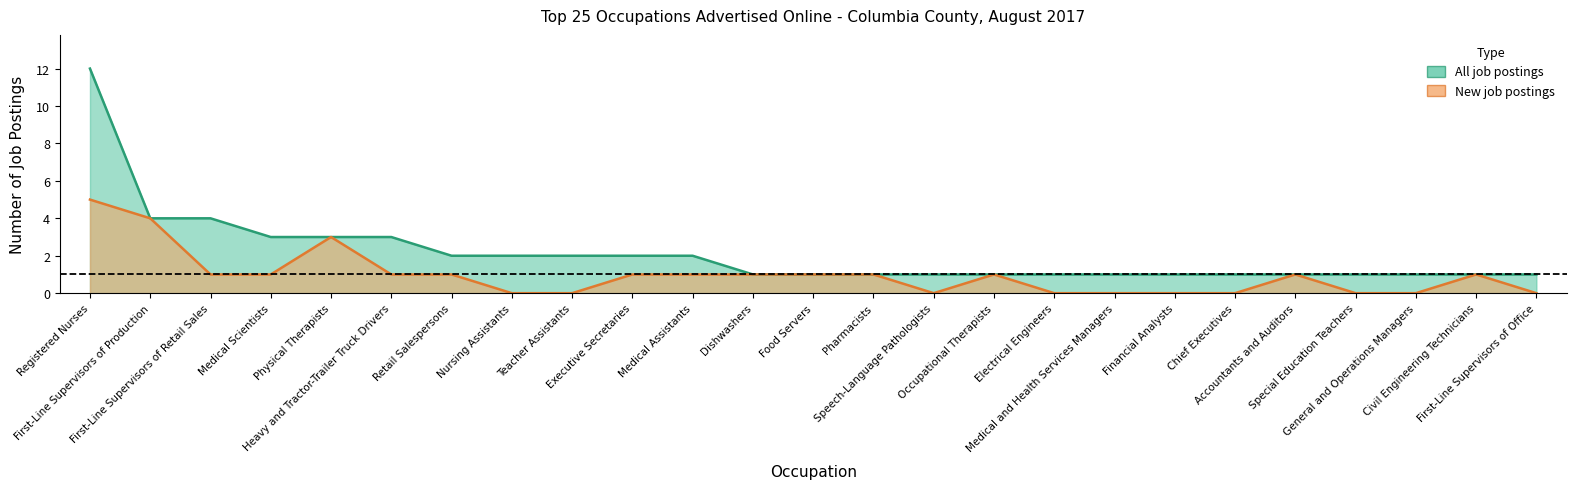

What are all the series names shown in the legend?

All job postings, New job postings